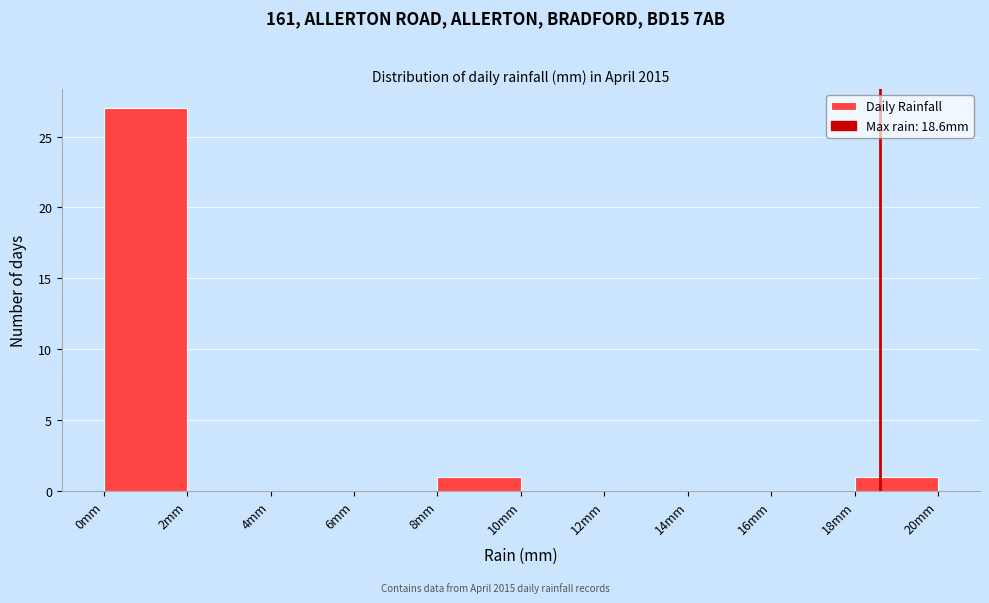

What is the height of the bar covering 8 to 10 on the x-axis? The values are not printed on the chart, so give them approximately, as read against the axis.

1